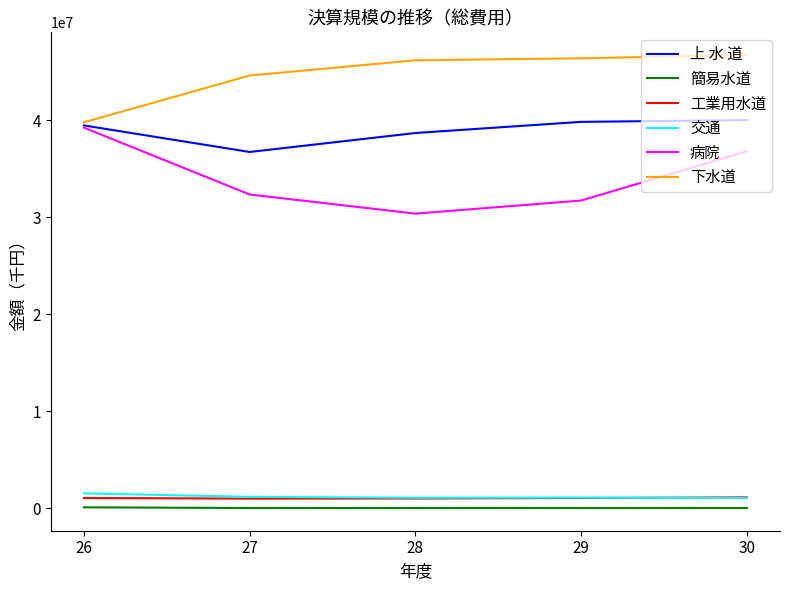

How many distinct data groups are displayed?

6